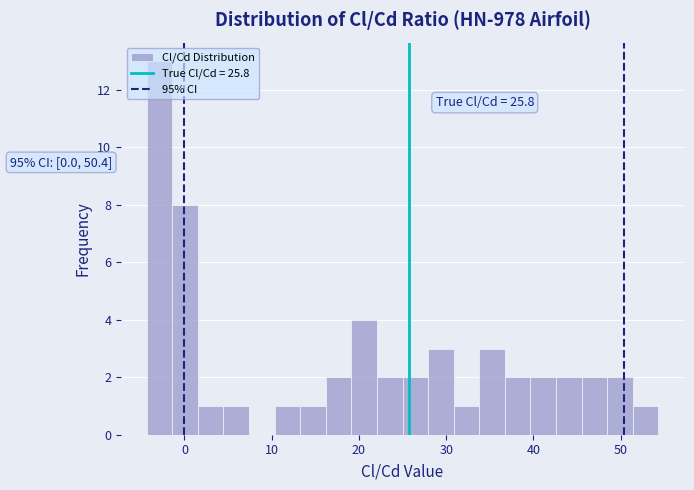

Read against the x-axis, roughly where is the centre of the tallest bar?

-3